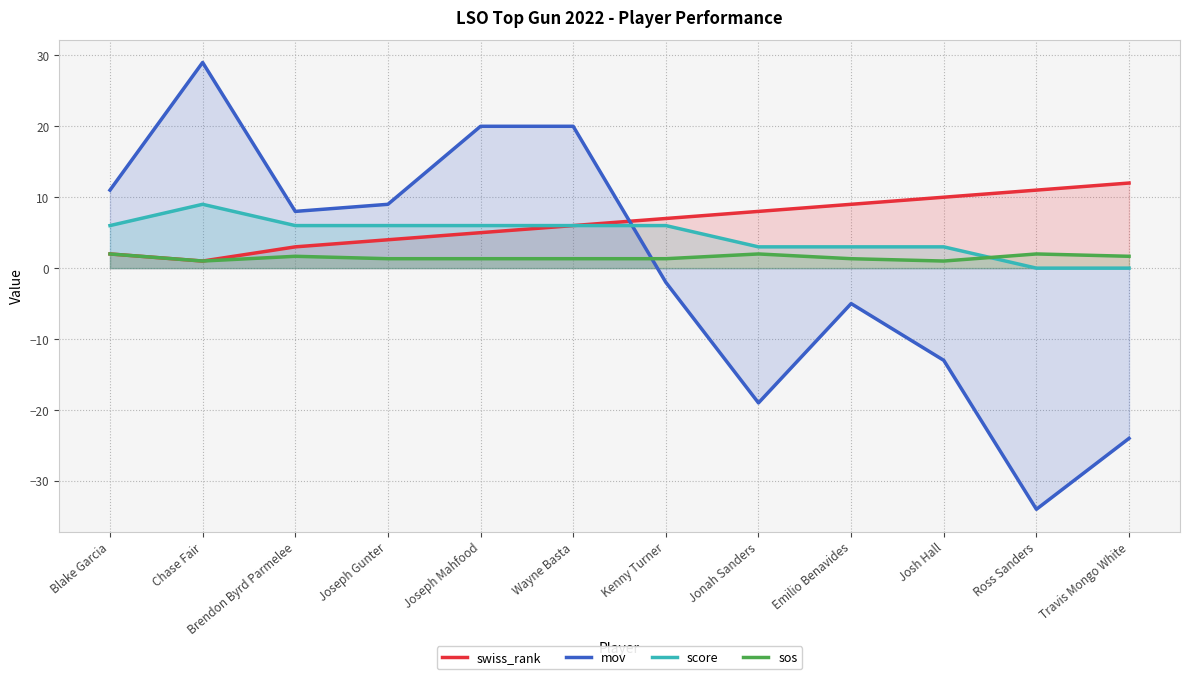

Reading left to right, what are all the values shown in this chart?

swiss_rank: 2.0	1.0	3.0	4.0	5.0	6.0	7.0	8.0	9.0	10.0	11.0	12.0
mov: 11.0	29.0	8.0	9.0	20.0	20.0	-2.0	-19.0	-5.0	-13.0	-34.0	-24.0
score: 6.0	9.0	6.0	6.0	6.0	6.0	6.0	3.0	3.0	3.0	0.0	0.0
sos: 2.0	1.0	1.7	1.3	1.3	1.3	1.3	2.0	1.3	1.0	2.0	1.7